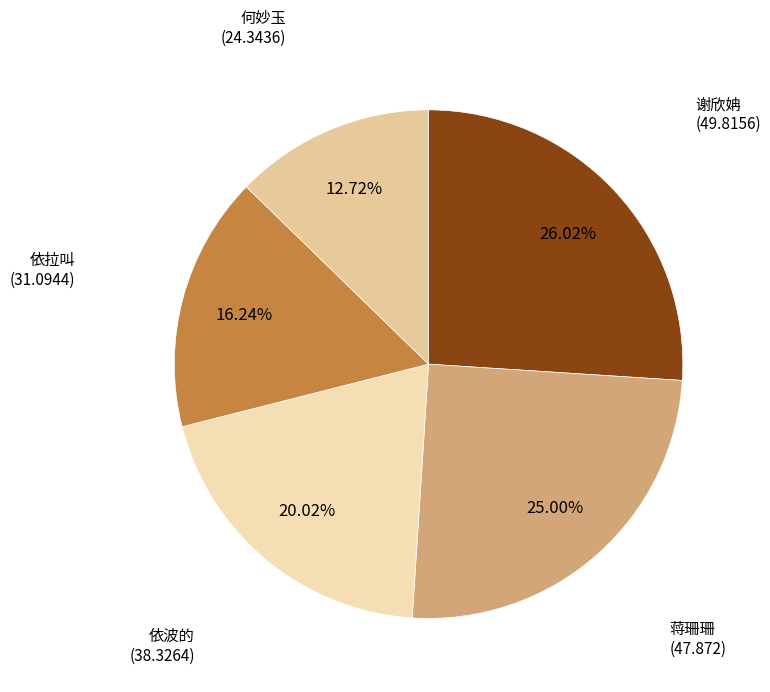

How many segments does this pie chart have?

5